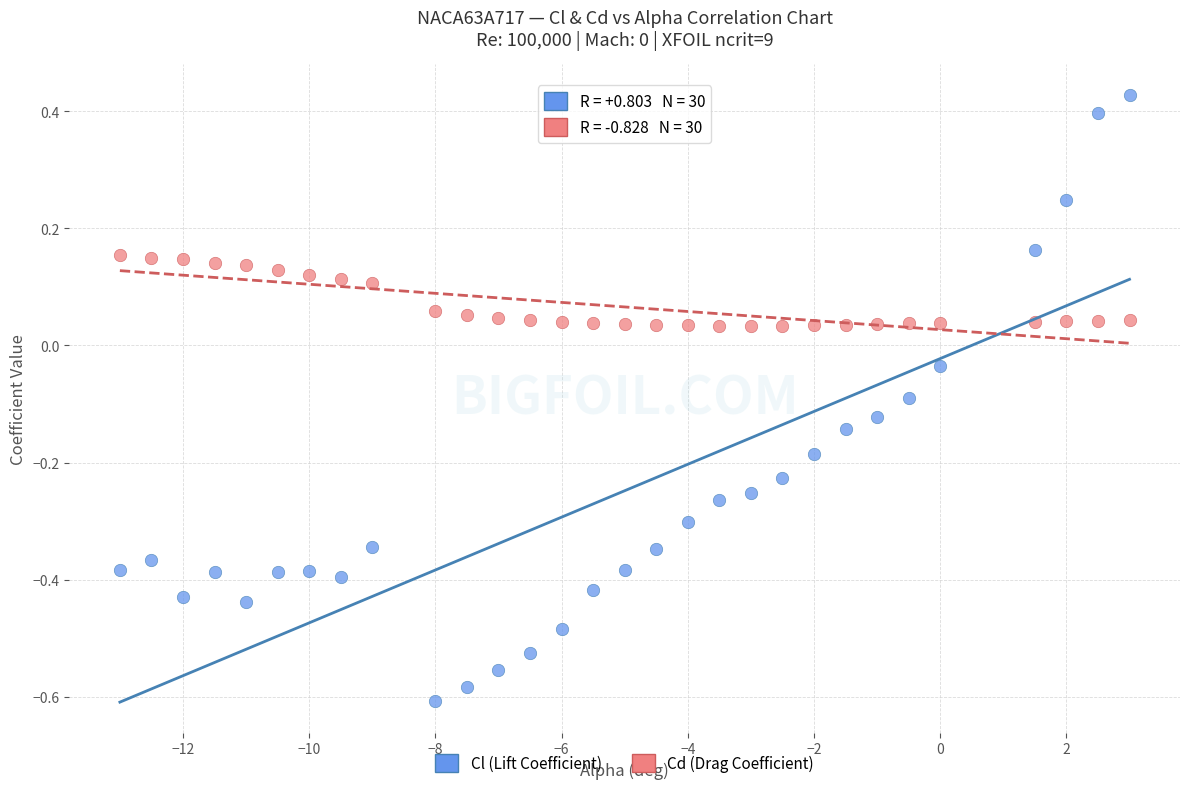

Which series has the widest spread of Y values?

Cl (Lift Coefficient)